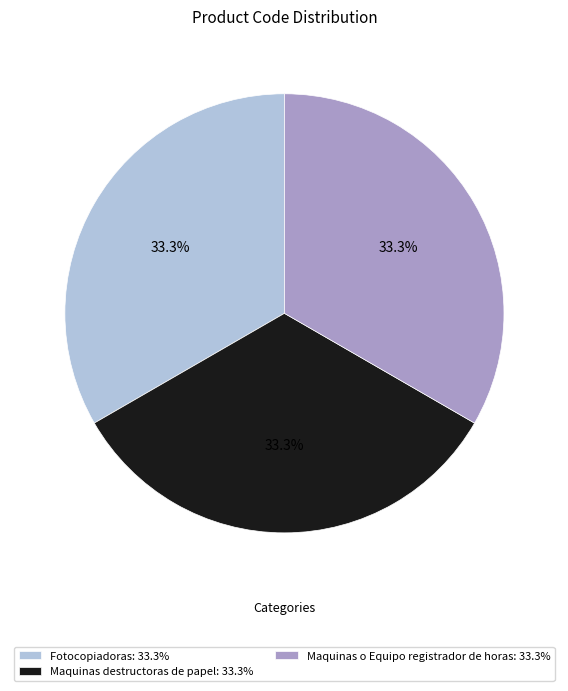

Approximately how many times larger is the value at Maquinas o Equipo registrador de horas: 33.3% compared to Fotocopiadoras: 33.3%?

1.0